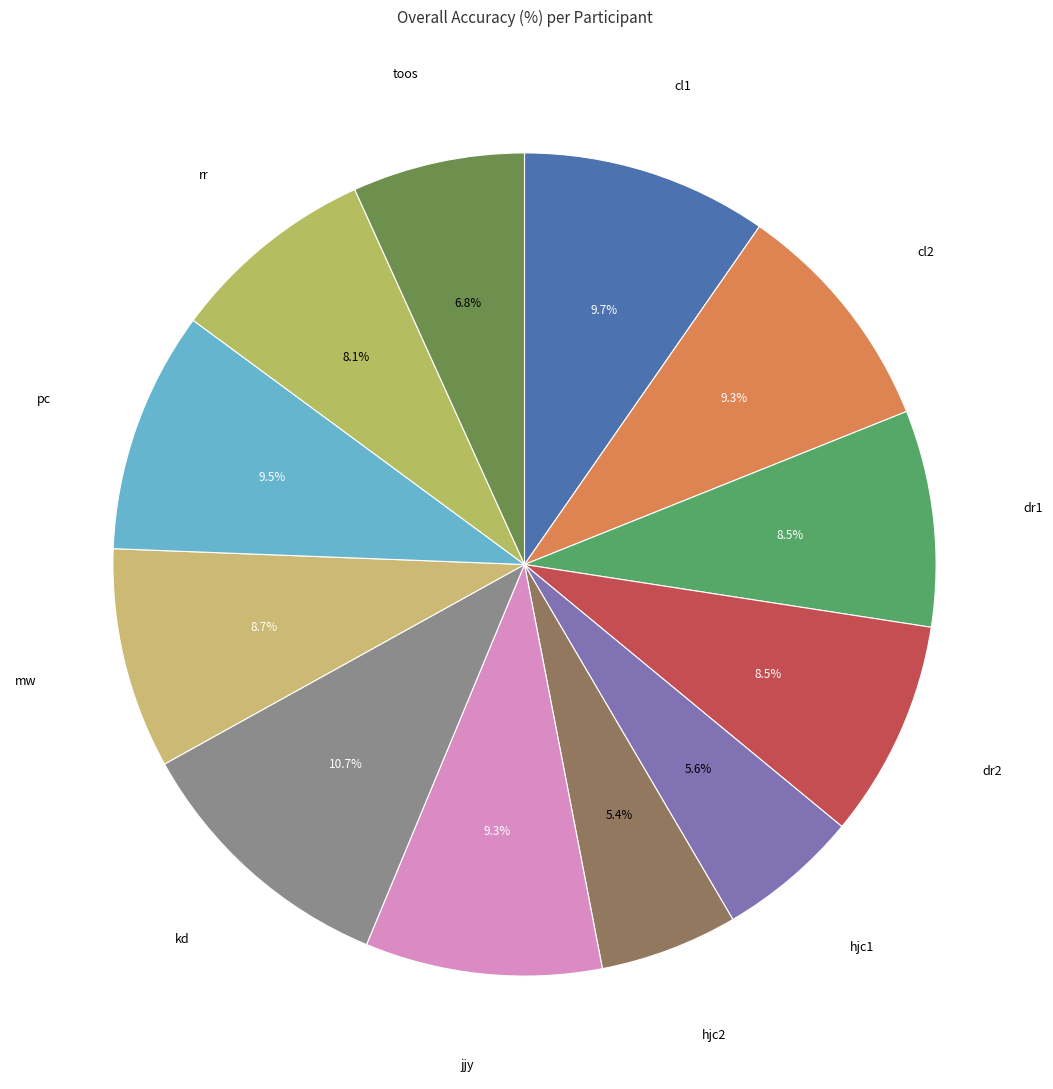

Do dr2 and toos together represent more than half of the pie?

No